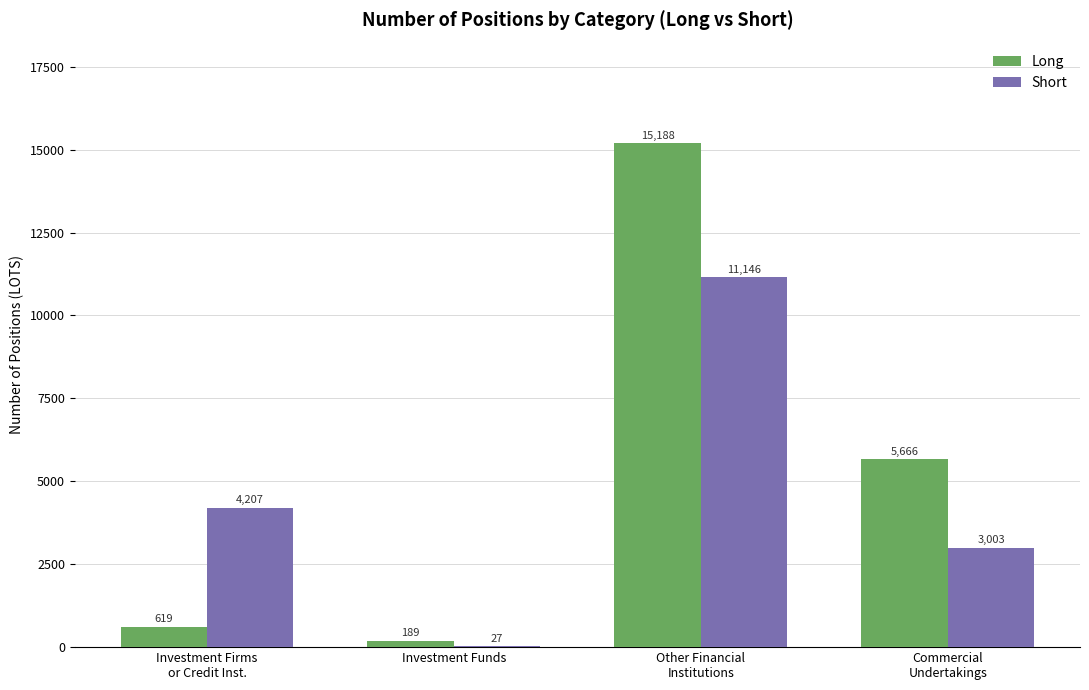

Are the bars grouped side by side (vs. stacked)?

Yes